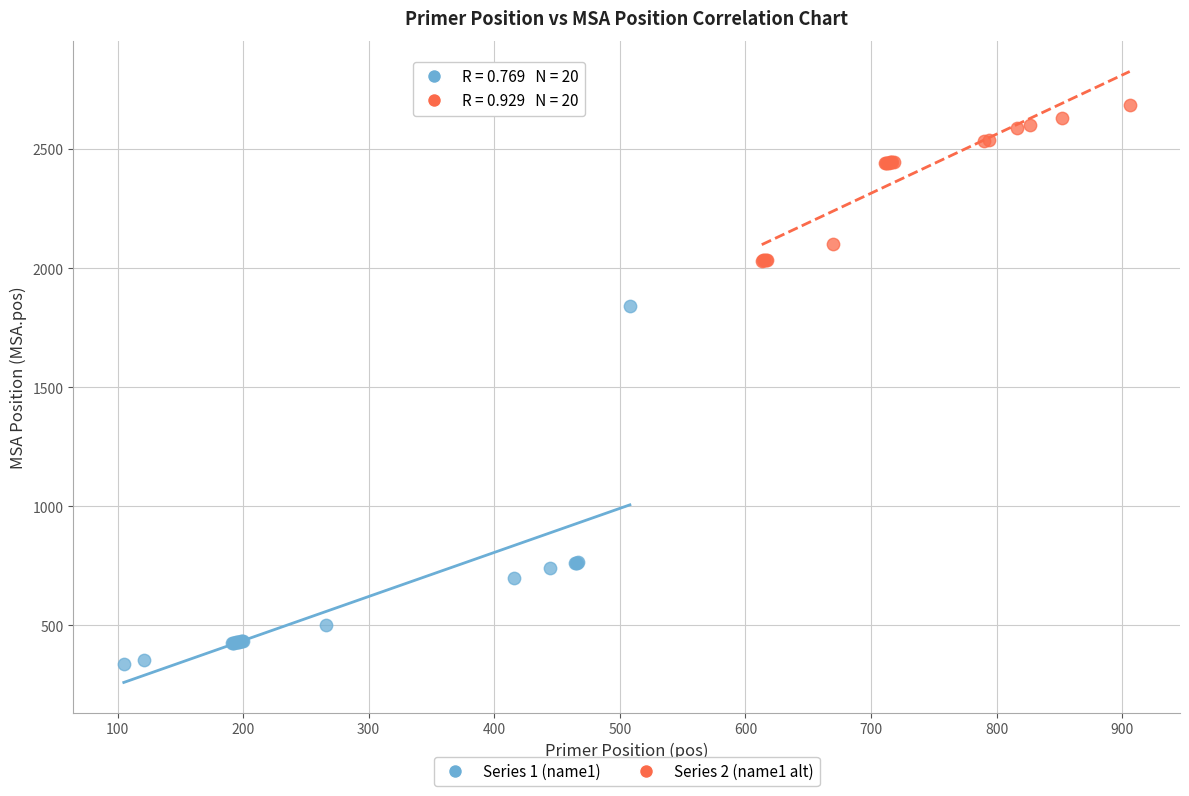

Which series reaches the minimum Y coordinate?

Series 1 (name1)